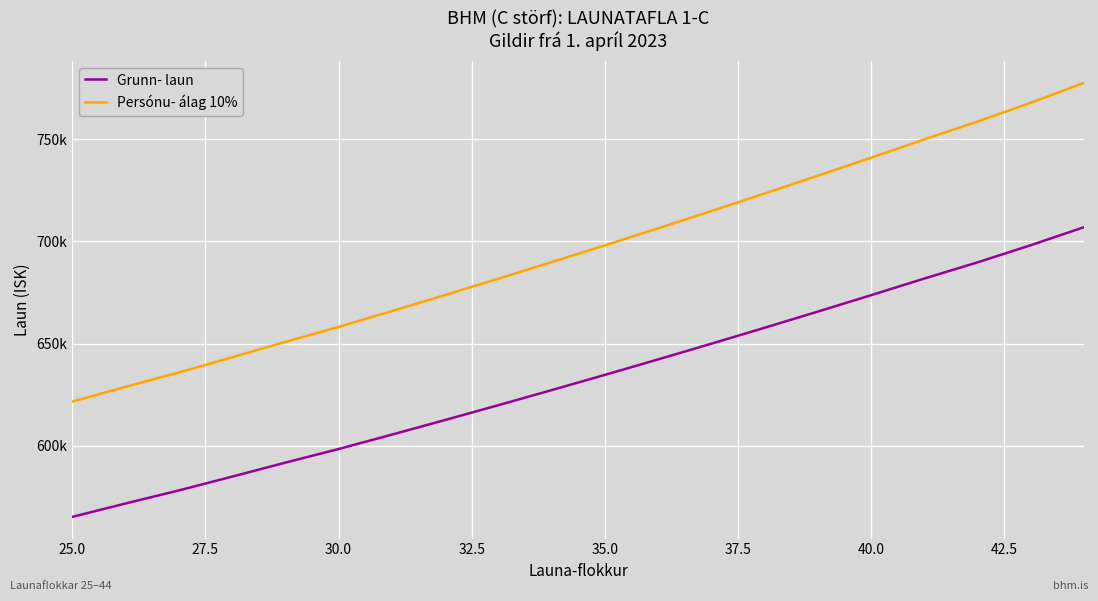

What is the value of the Persónu- álag 10% point at the 4th from the left?

643251